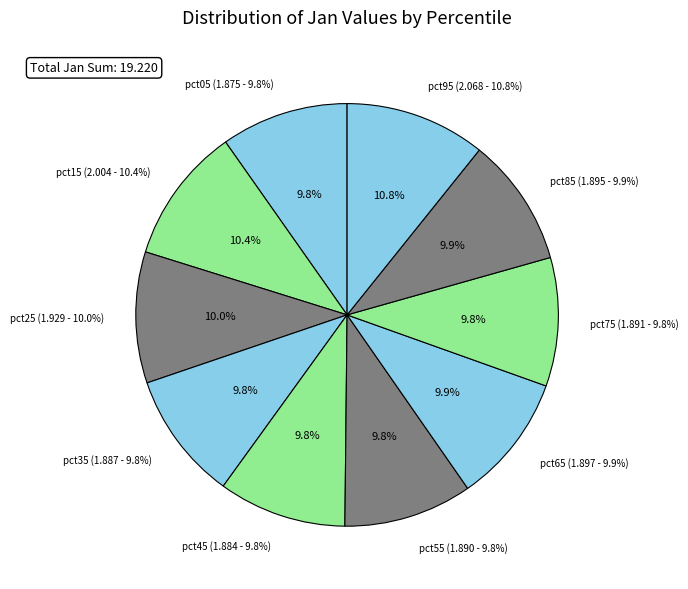

Combined, do pct75 and pct95 account for over 50%?

No